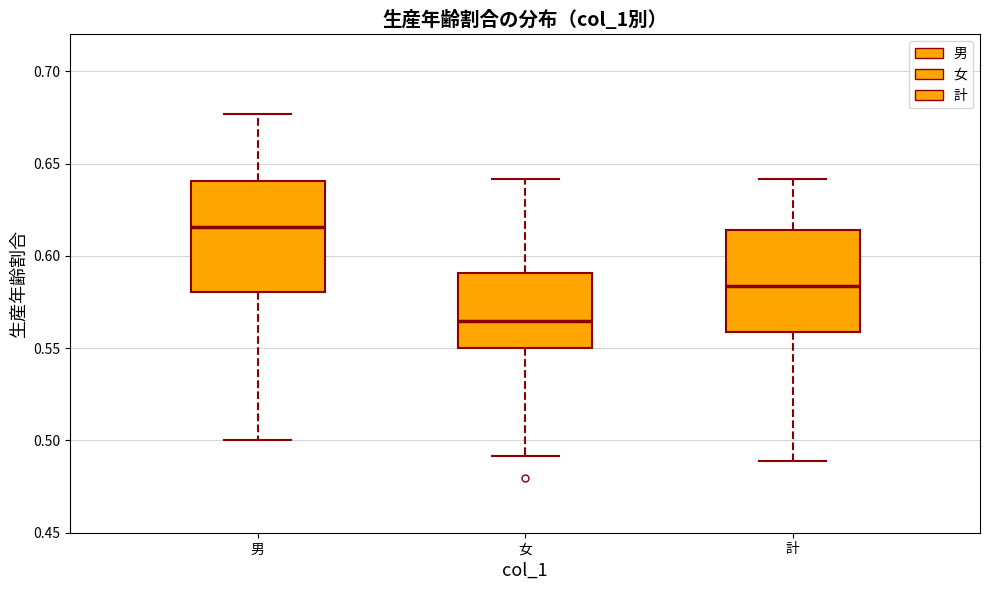

Which box has the lowest median line?

女